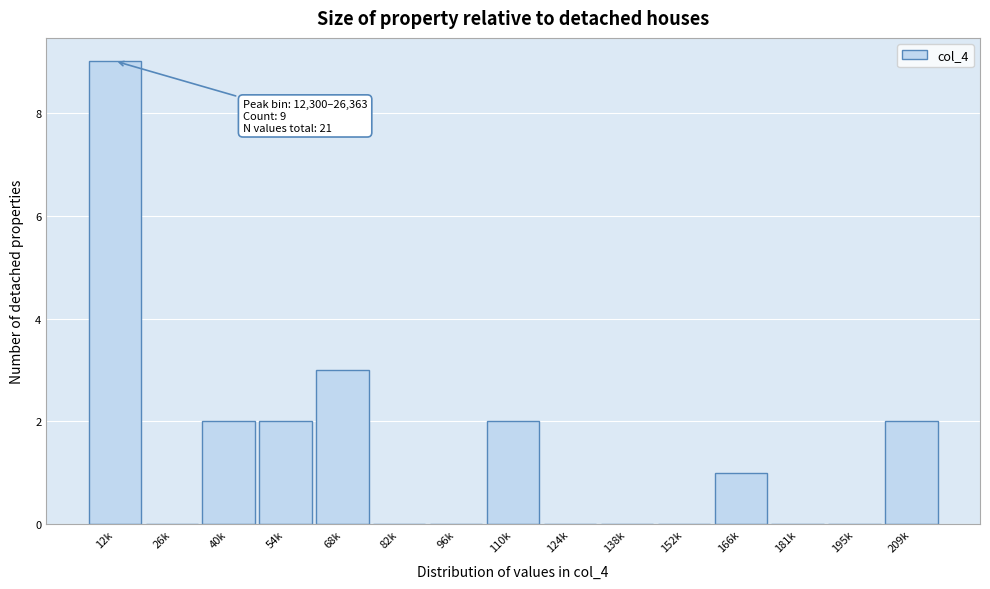

Reading right to left, what are all the values shown in this chart?

209k=2	195k=0	181k=0	166k=1	152k=0	138k=0	124k=0	110k=2	96k=0	82k=0	68k=3	54k=2	40k=2	26k=0	12k=9